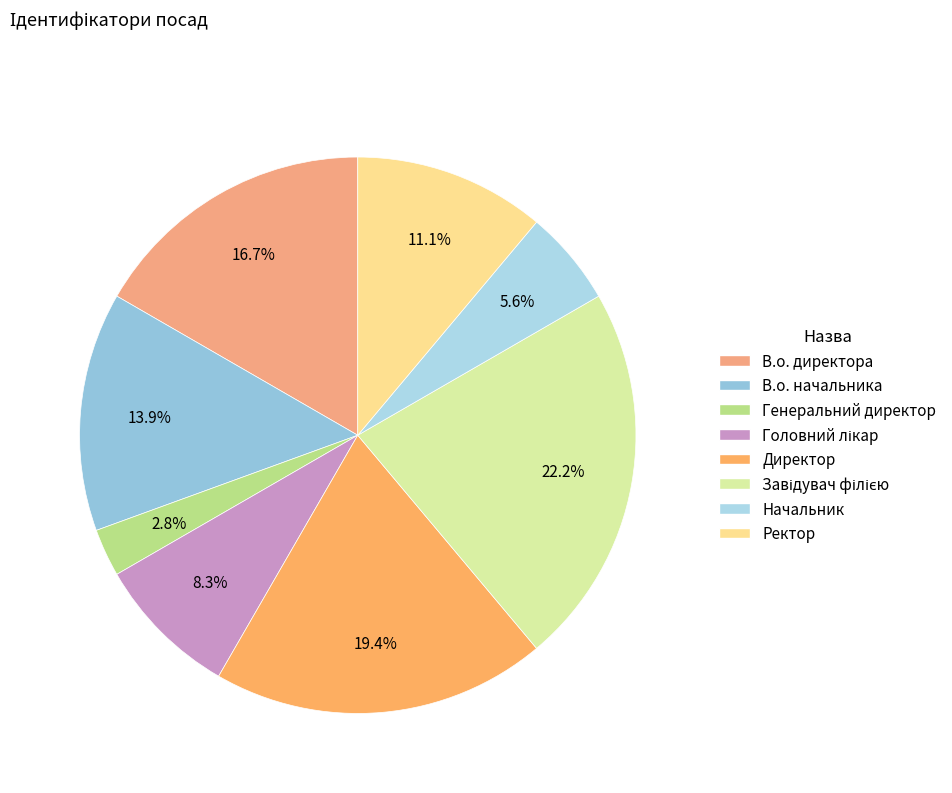

Is В.о. директора the majority of the pie?

No